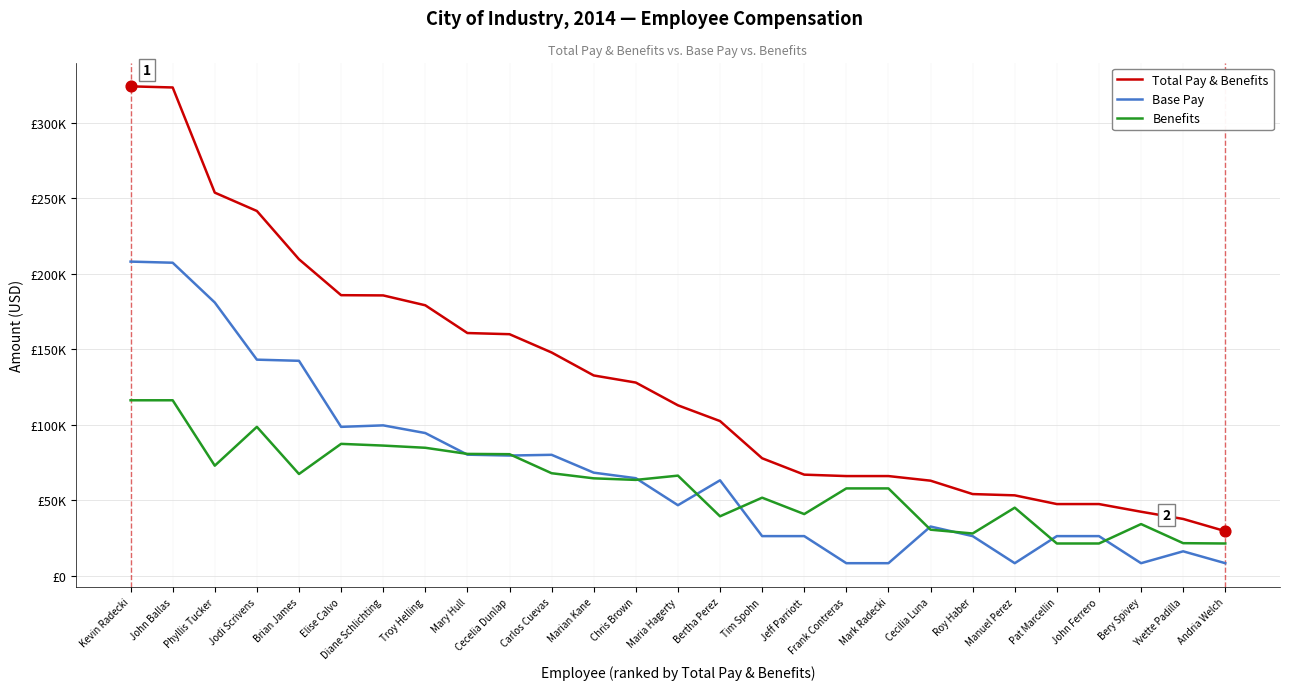

What are all the series names shown in the legend?

Total Pay & Benefits, Base Pay, Benefits